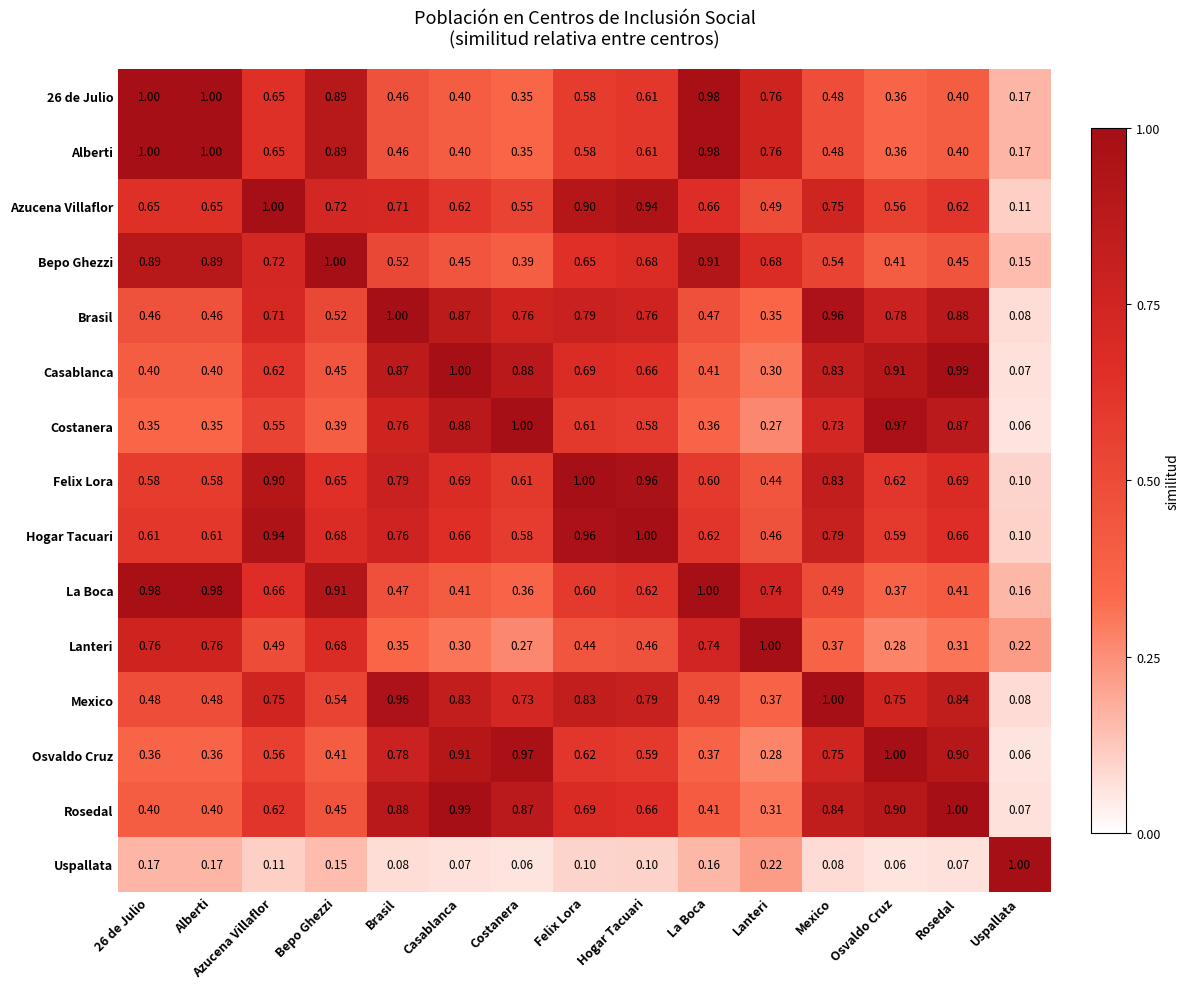

Is the value of Costanera at Lanteri greater than the value of Uspallata at Rosedal?

Yes